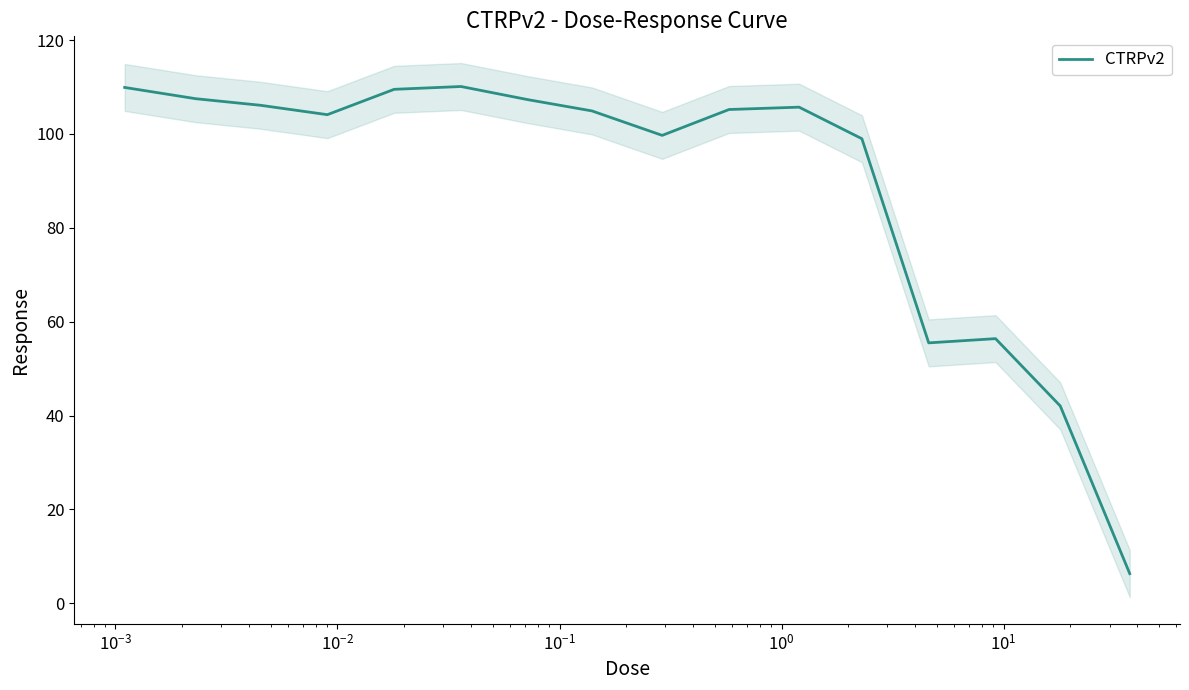

Count the number of categories in the chart.

16